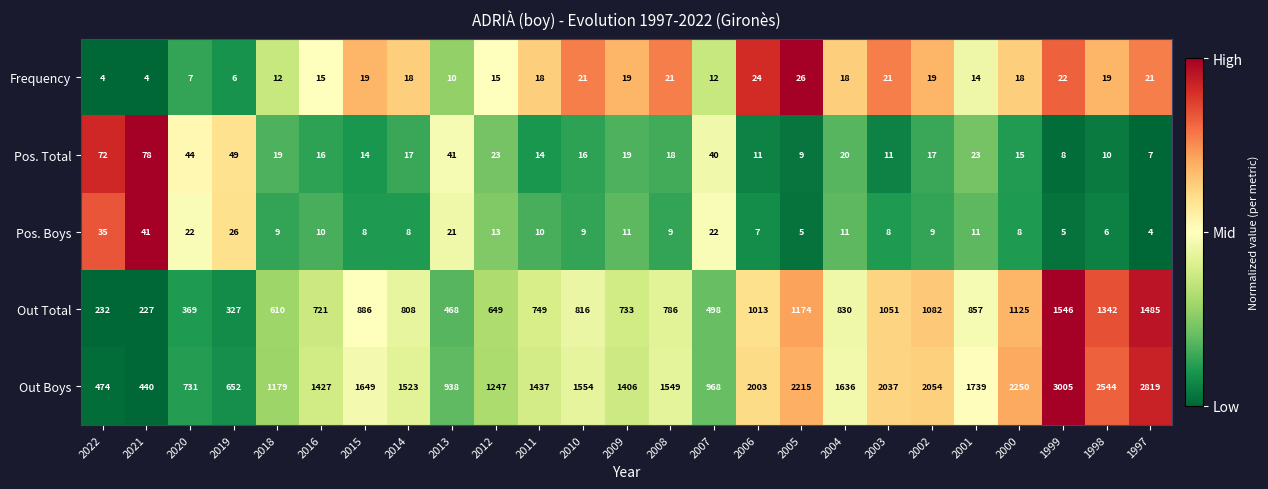

List the series in order of their peak value, highest first.

Out Boys, Out Total, Pos. Total, Pos. Boys, Frequency